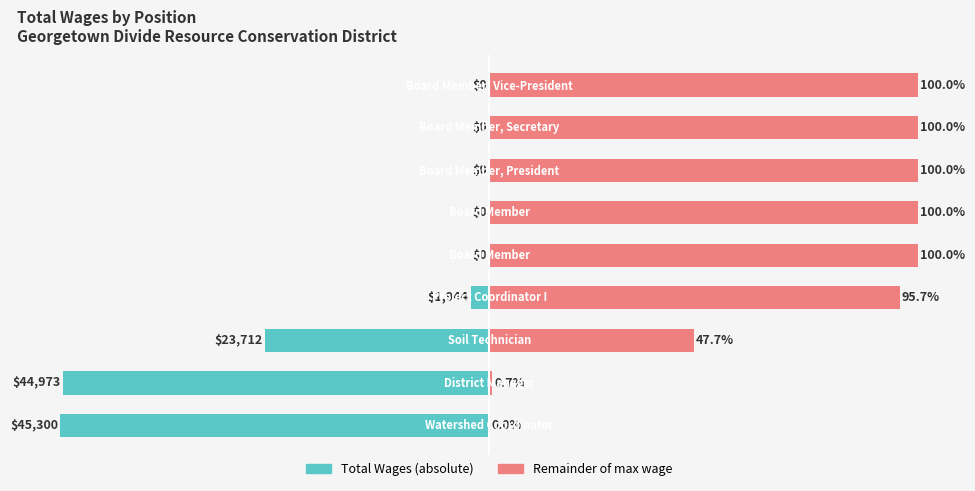

What is the sum of the Remainder values at 8 and 0?

100.0